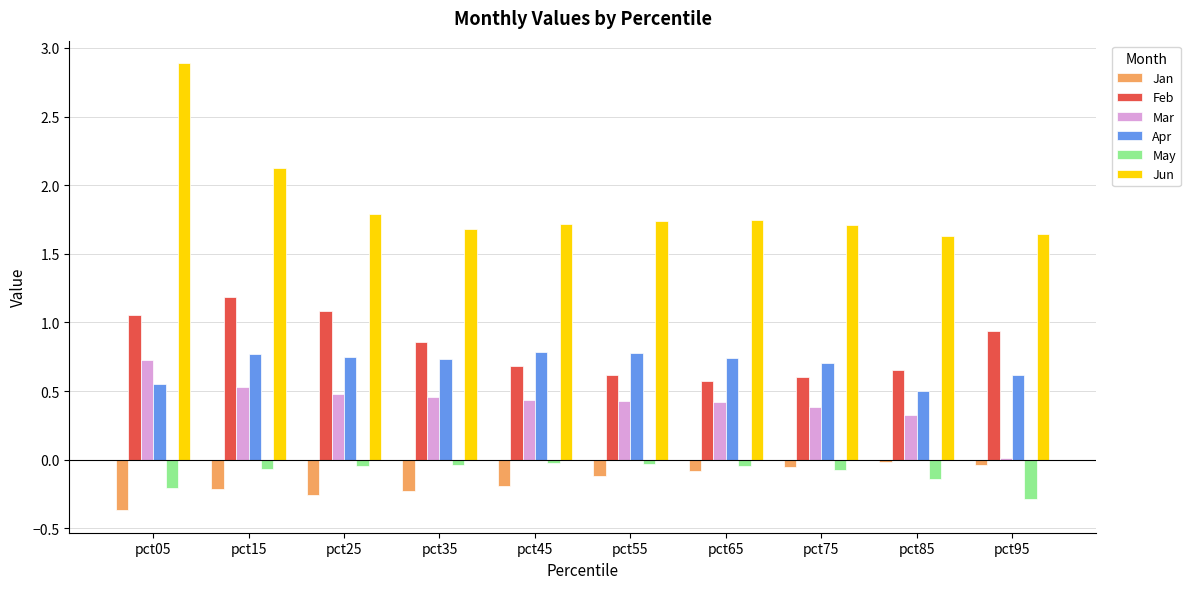

Which series has the largest range (max minus min)?

Jun